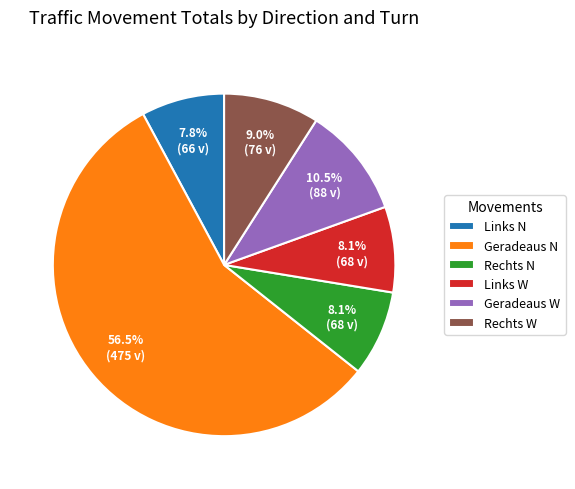

Count the number of slices in the pie.

6